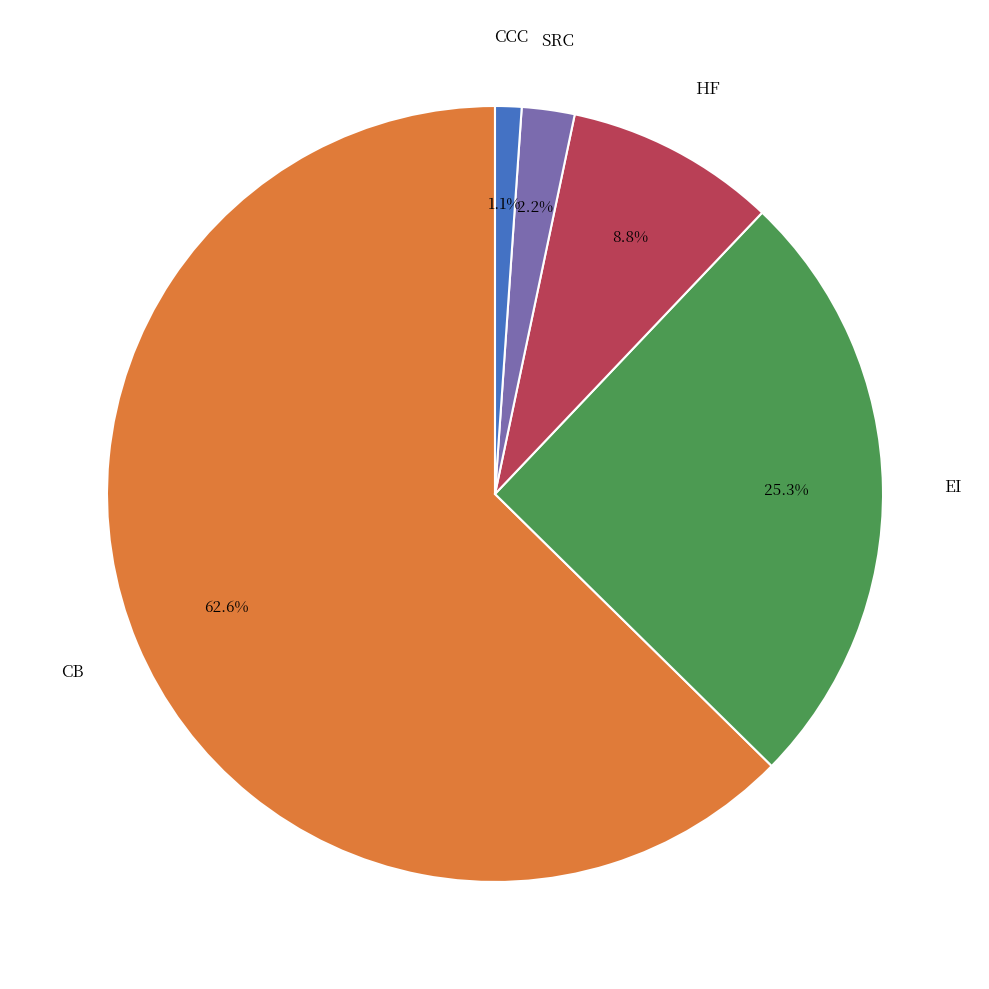

To the nearest percent, what is the difference between the largest and smallest slice percentages?

62%